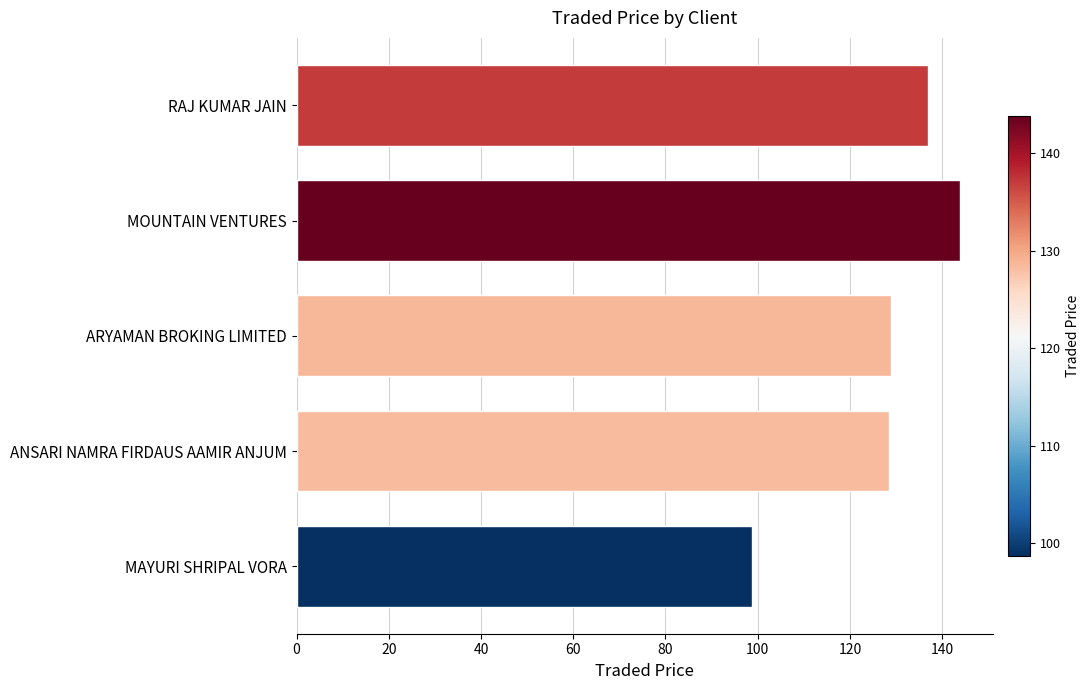

The value at MAYURI SHRIPAL VORA is 158.5. True or false?

False